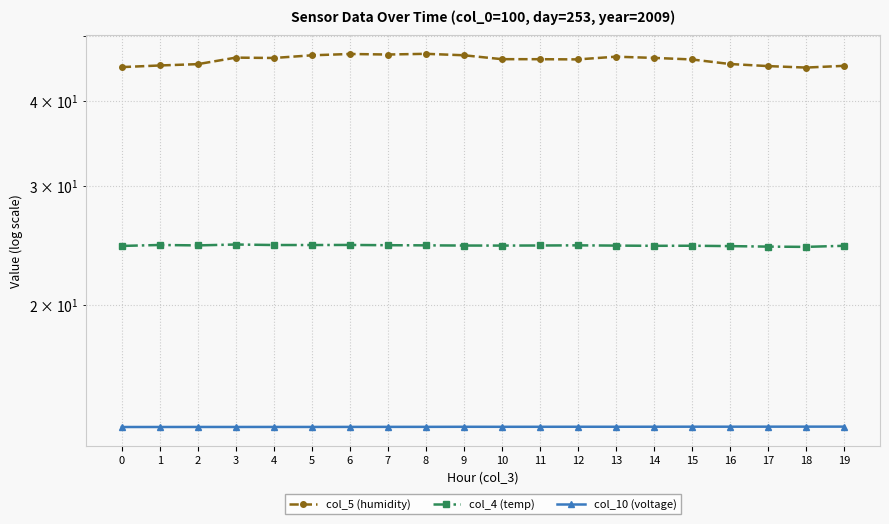

Reading right to left, what are all the values shown in this chart?

col_5 (humidity): 45.1	44.9	45.1	45.4	46.1	46.4	46.6	46.1	46.2	46.2	46.8	47.0	46.9	47.0	46.8	46.4	46.4	45.4	45.2	44.9
col_4 (temp): 24.5	24.4	24.4	24.5	24.5	24.5	24.5	24.5	24.5	24.5	24.5	24.5	24.5	24.6	24.6	24.6	24.6	24.5	24.6	24.5
col_10 (voltage): 13.2	13.2	13.2	13.2	13.2	13.2	13.2	13.2	13.2	13.2	13.2	13.2	13.2	13.2	13.2	13.2	13.2	13.2	13.2	13.2